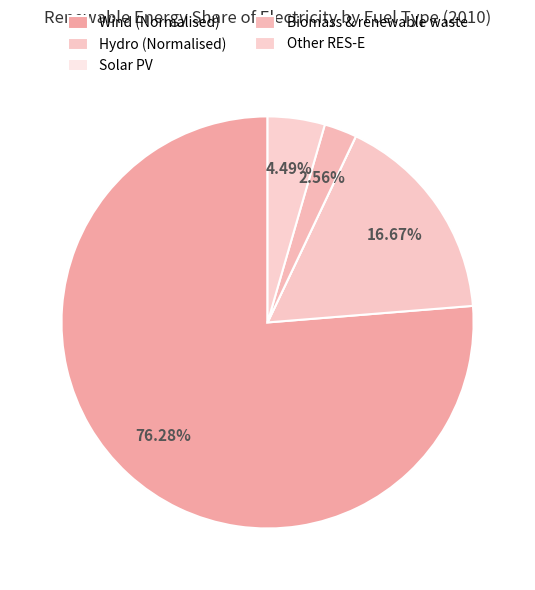

Does any single category account for the majority?

Yes